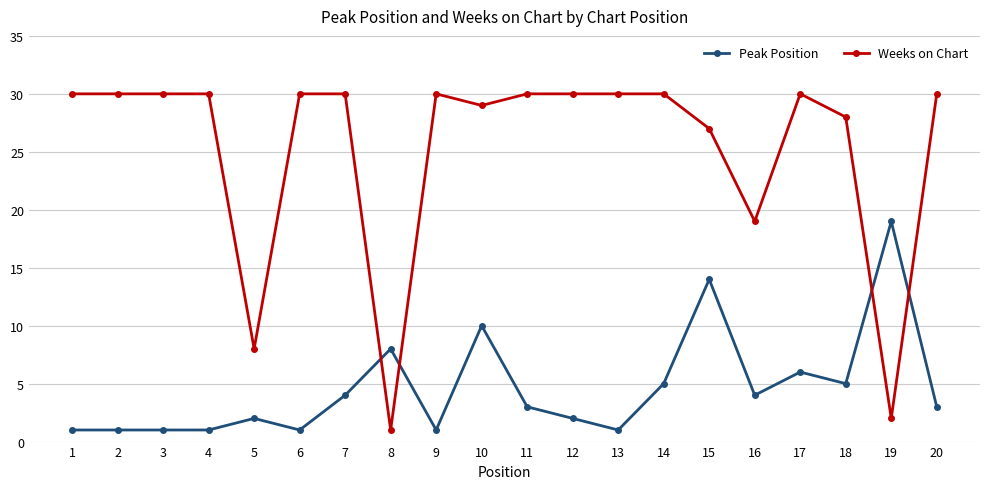

At which label does Peak Position first exceed 3?

7